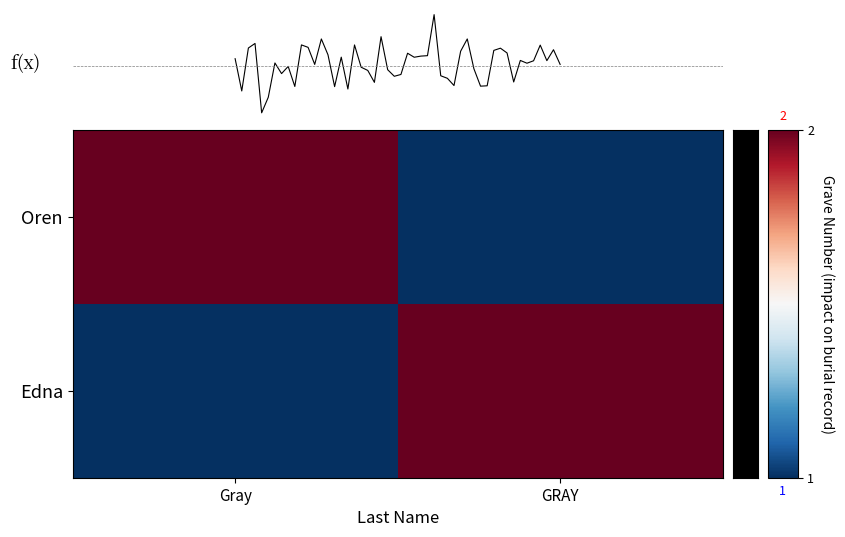

What is the difference between the Edna values at GRAY and Gray?

1